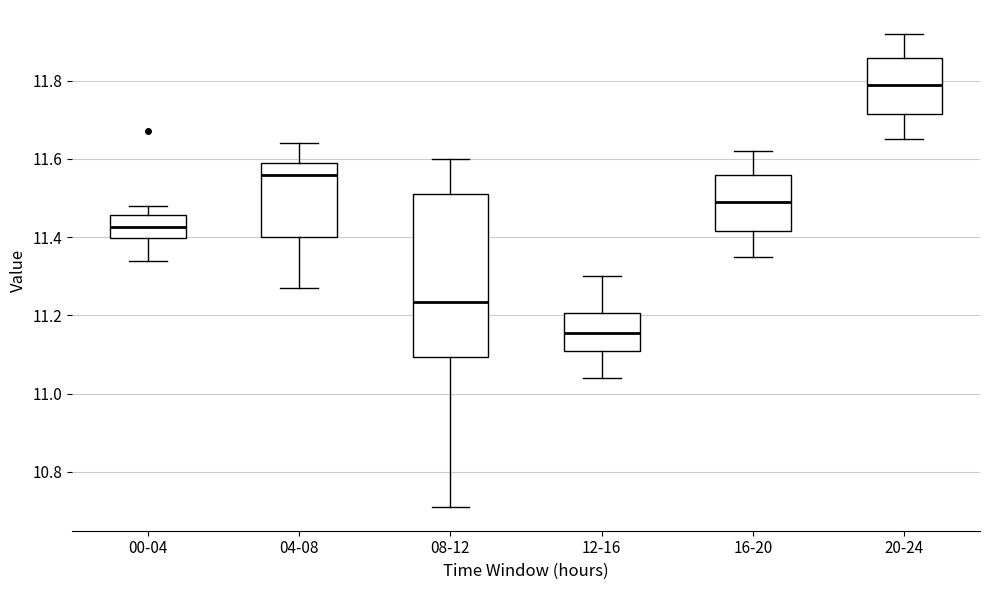

Where is the upper edge of the box for 04-08 on the y-axis? The values are not printed on the chart, so give them approximately, as read against the axis.

11.60